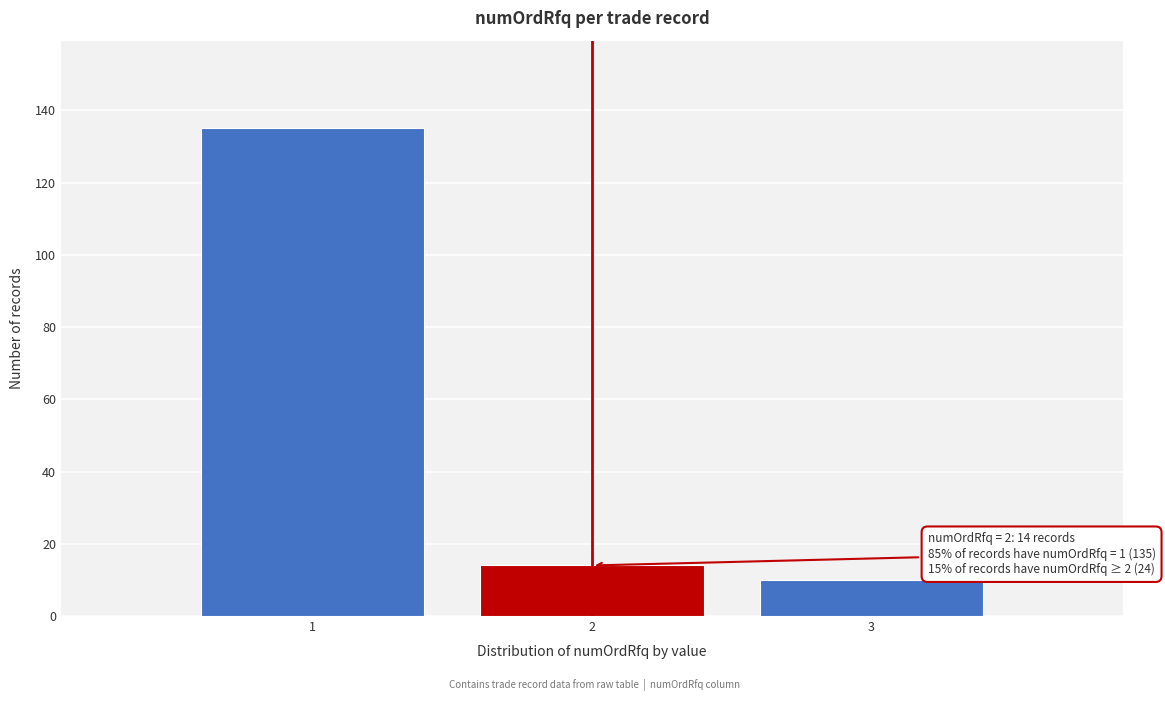

Over which range of the x-axis is the bar tallest?

0.5 to 1.5